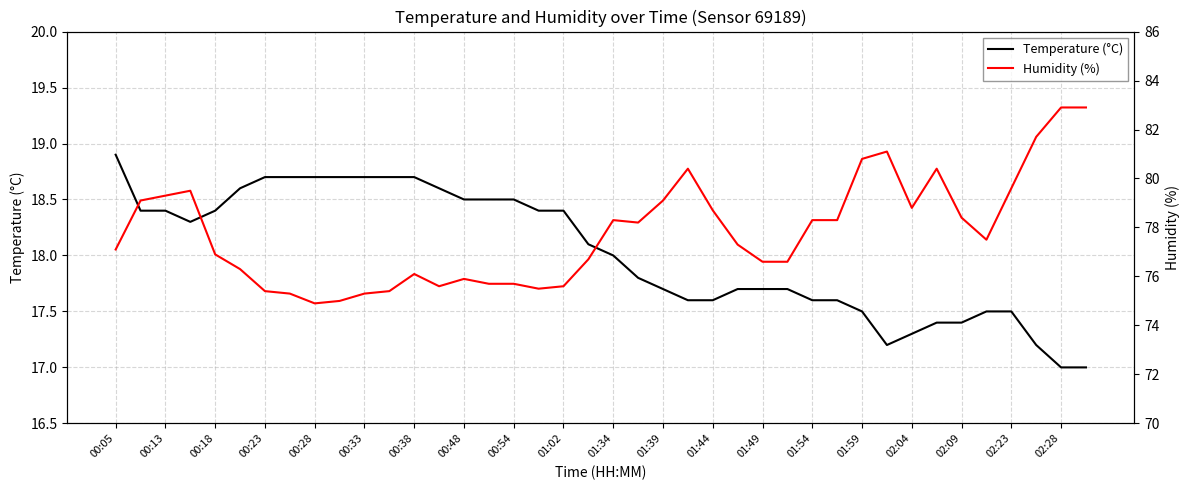

The value of Temperature (°C) at 00:38 is 3.8. True or false?

False